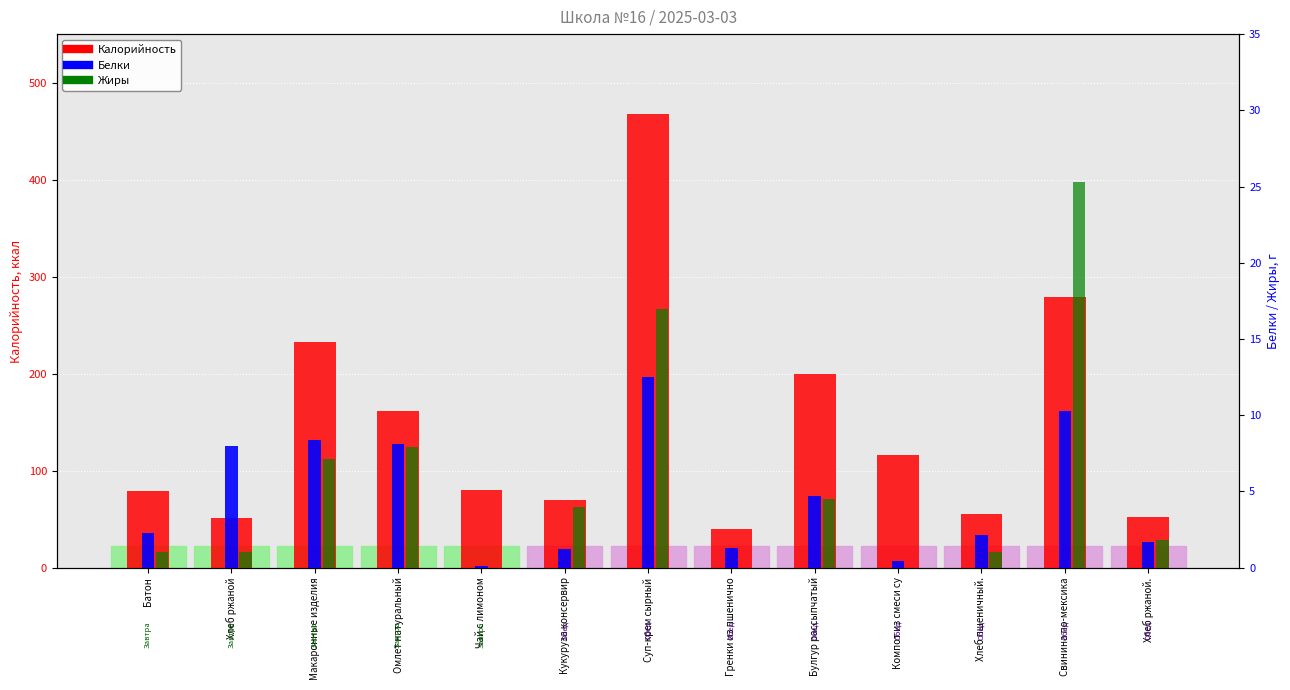

Does the chart contain stacked bars?

No